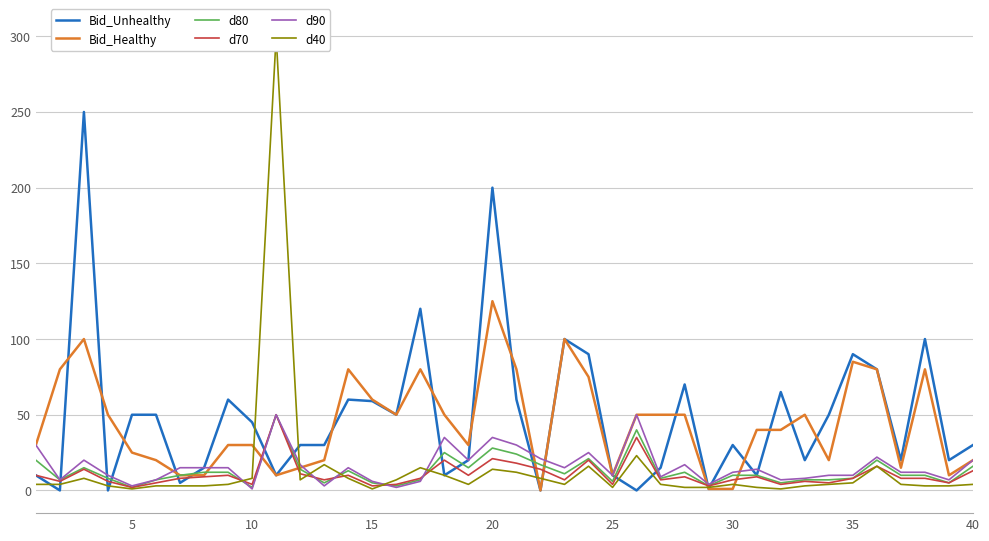

What is the highest value of the Bid_Unhealthy series?

250